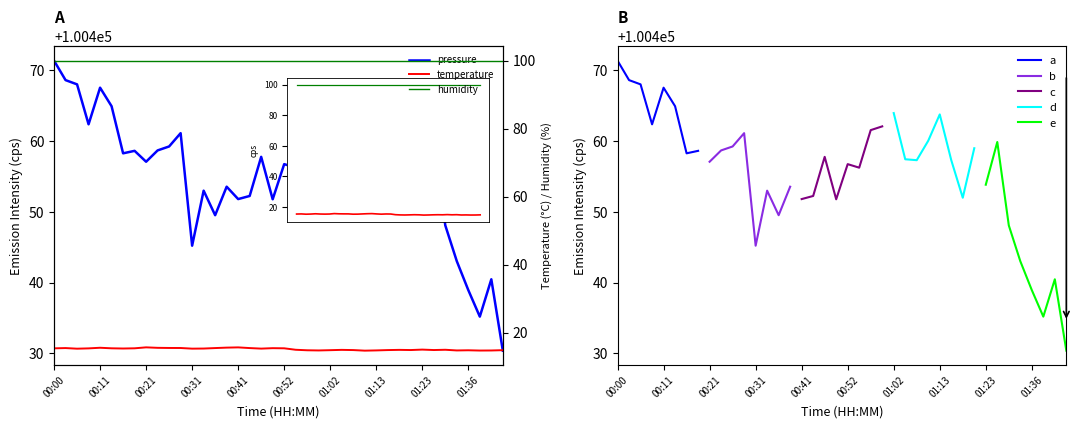

Which has a higher value, 00:36 or 00:16?

00:16